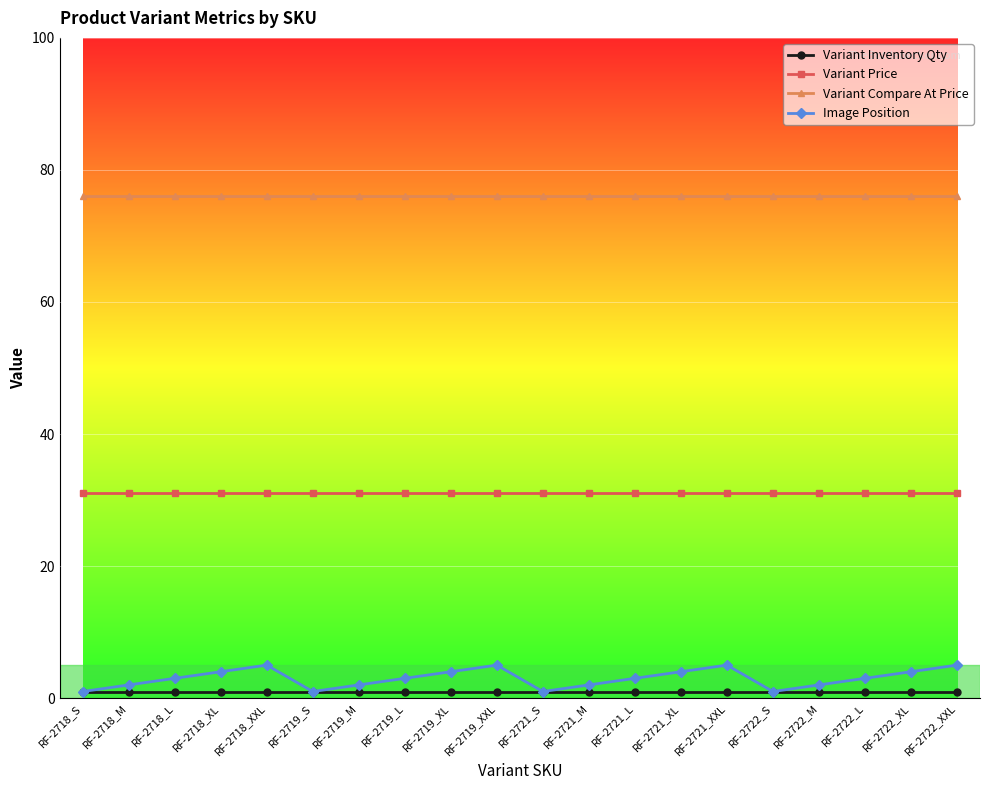

True or false: Variant Inventory Qty and Variant Price cross at least once.

False